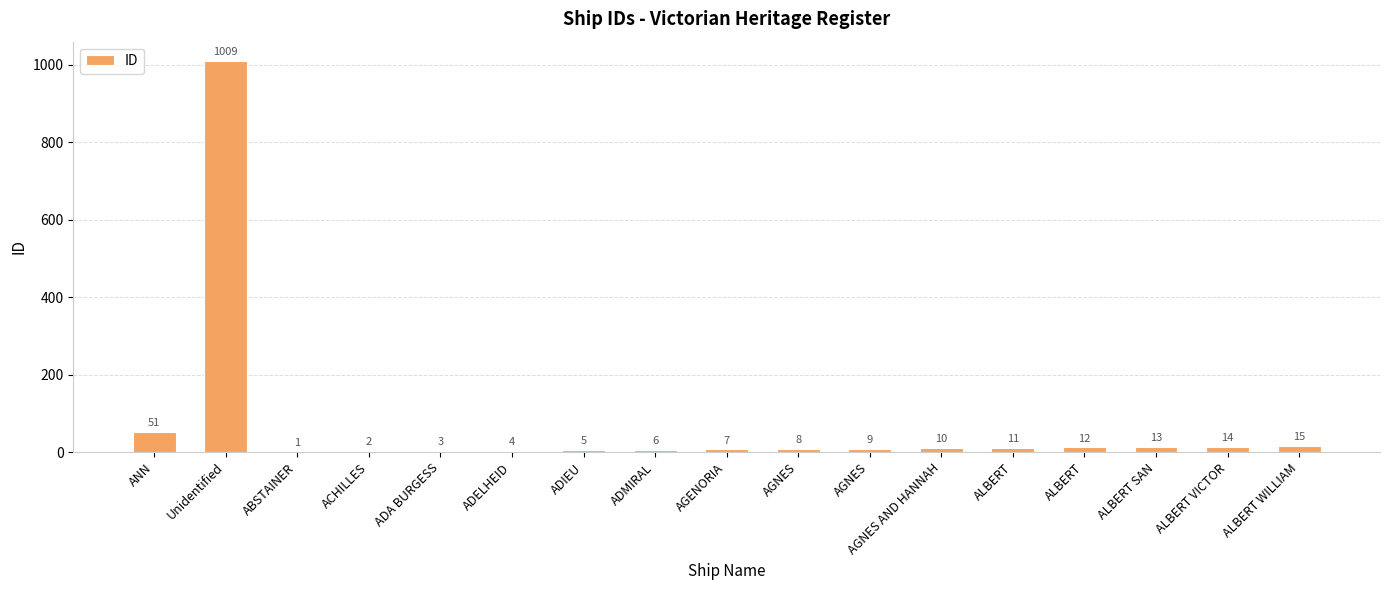

How many series are shown in this chart?

1